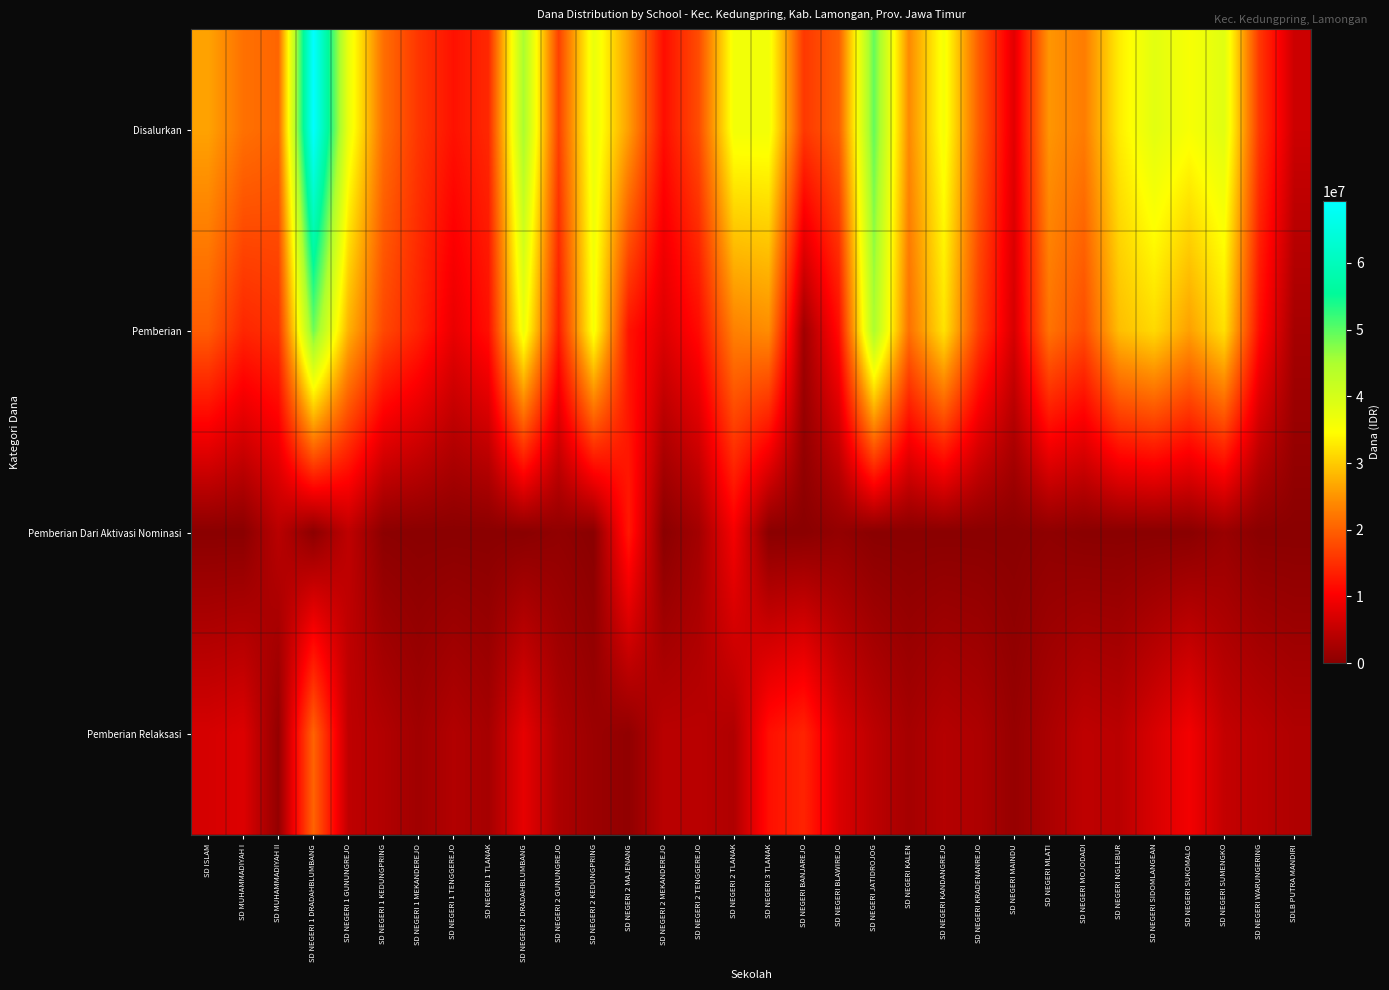

At which category is the sum across all series the highest?

SD NEGERI 1 DRADAHBLUMBANG